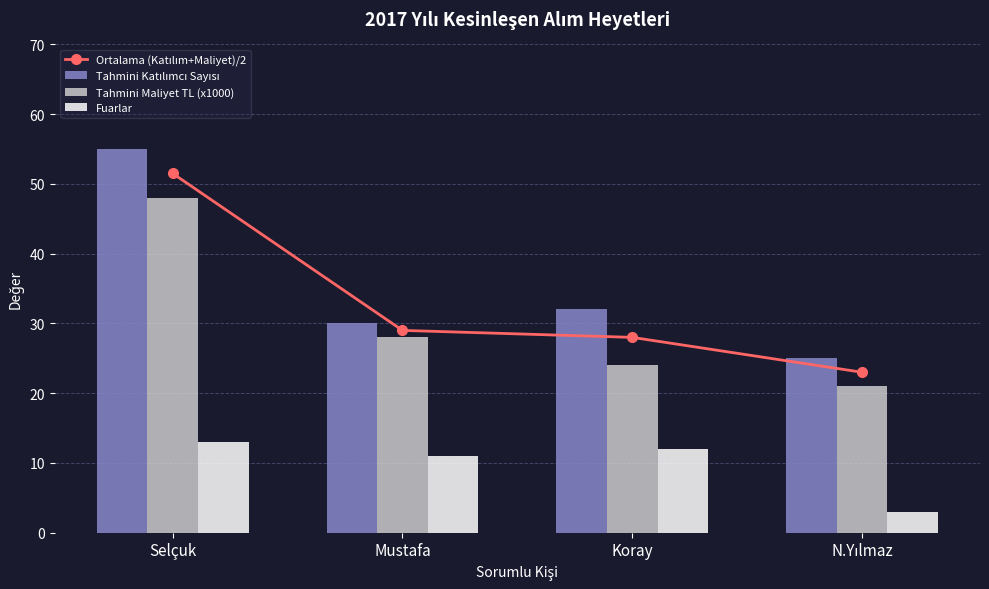

True or false: Ortalama (Katılım+Maliyet)/2 has a value of 25.7 at Selçuk.

False